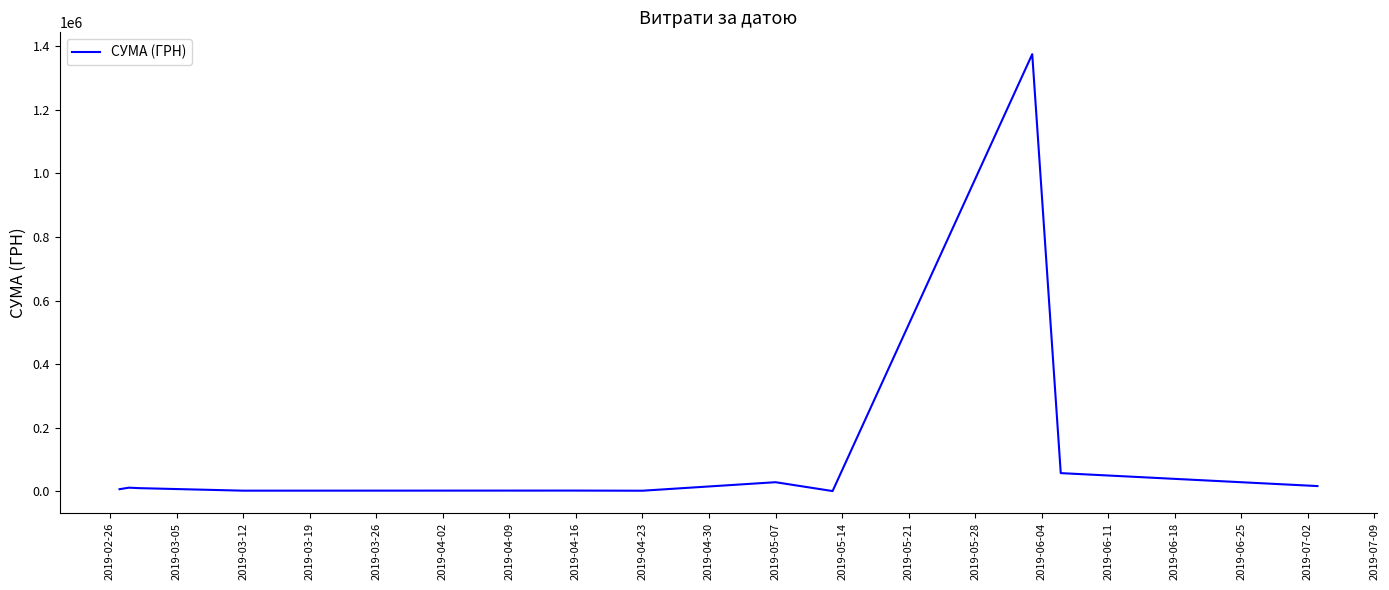

What is the difference between the maximum and minimum values?

1375341.6